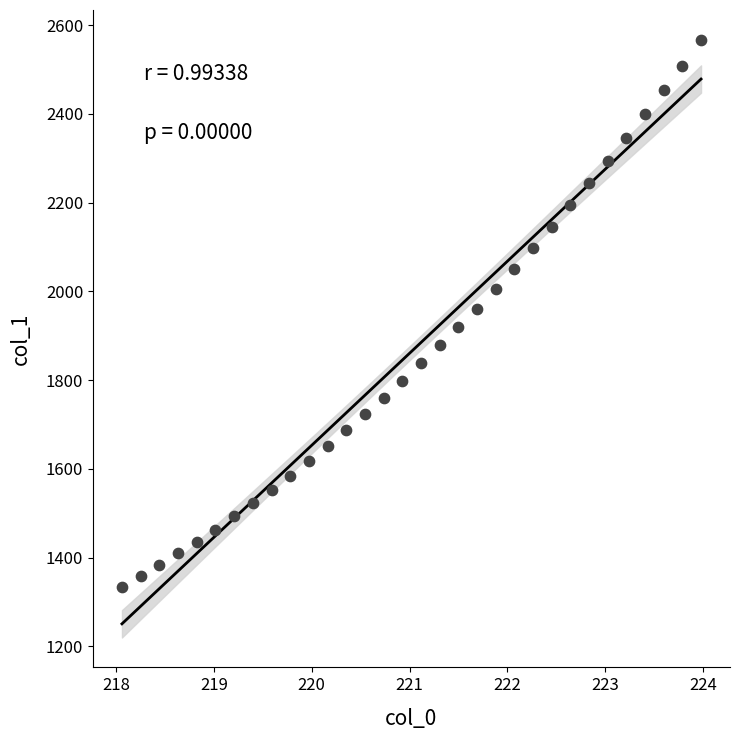

What is the range of Y values (max minus min)?

1232.2